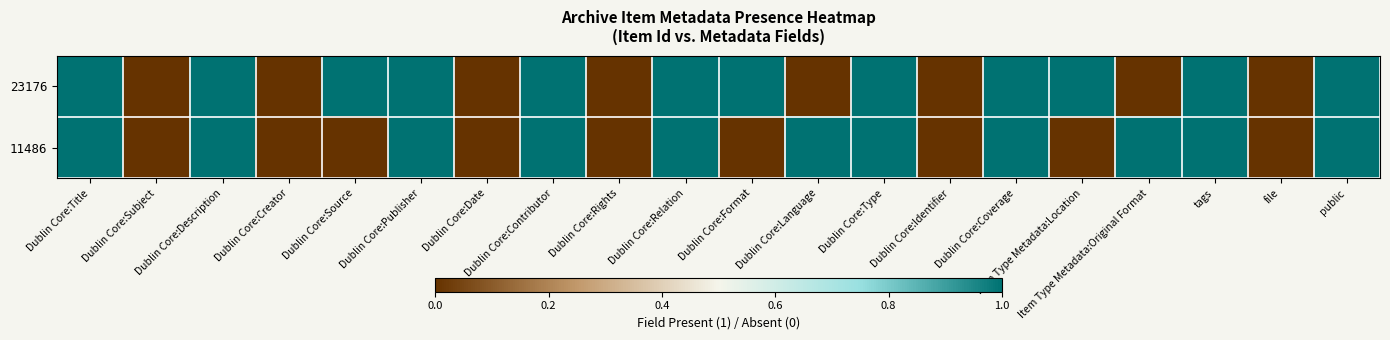

Reading left to right, list all the values displayed in this chart.

23176: Dublin Core:Title=1	Dublin Core:Subject=0	Dublin Core:Description=1	Dublin Core:Creator=0	Dublin Core:Source=1	Dublin Core:Publisher=1	Dublin Core:Date=0	Dublin Core:Contributor=1	Dublin Core:Rights=0	Dublin Core:Relation=1	Dublin Core:Format=1	Dublin Core:Language=0	Dublin Core:Type=1	Dublin Core:Identifier=0	Dublin Core:Coverage=1	Item Type Metadata:Location=1	Item Type Metadata:Original Format=0	tags=1	file=0	public=1
11486: Dublin Core:Title=1	Dublin Core:Subject=0	Dublin Core:Description=1	Dublin Core:Creator=0	Dublin Core:Source=0	Dublin Core:Publisher=1	Dublin Core:Date=0	Dublin Core:Contributor=1	Dublin Core:Rights=0	Dublin Core:Relation=1	Dublin Core:Format=0	Dublin Core:Language=1	Dublin Core:Type=1	Dublin Core:Identifier=0	Dublin Core:Coverage=1	Item Type Metadata:Location=0	Item Type Metadata:Original Format=1	tags=1	file=0	public=1